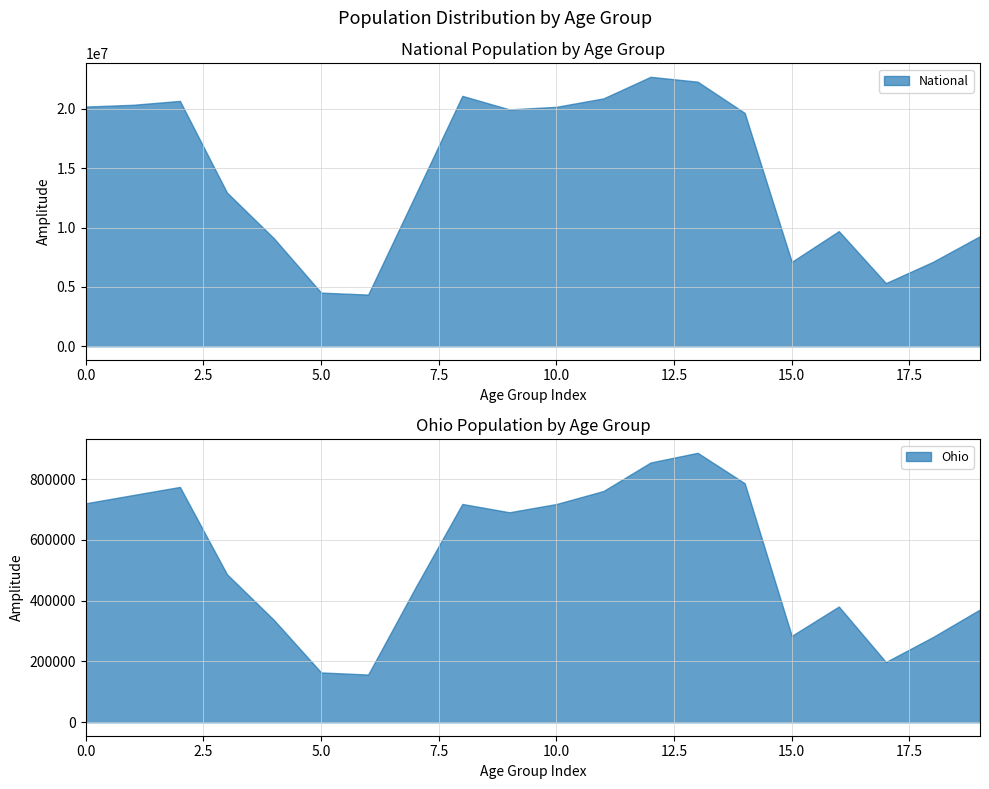

Reading left to right, extract all data points from this chart.

This Area: 779	727	711	443	246	121	103	367	688	625	634	567	629	755	765	250	303	179	236	322
Ohio: 720856	747889	774699	487307	336375	163986	157045	442085	718630	691329	718462	761369	855134	887057	786857	284403	381006	198333	280531	371370
National: 20201362	20348657	20677194	12954254	9086089	4519129	4354294	12712576	21101849	19962099	20179642	20890964	22708591	22298125	19664805	7113727	9704197	5319902	7115361	9278166